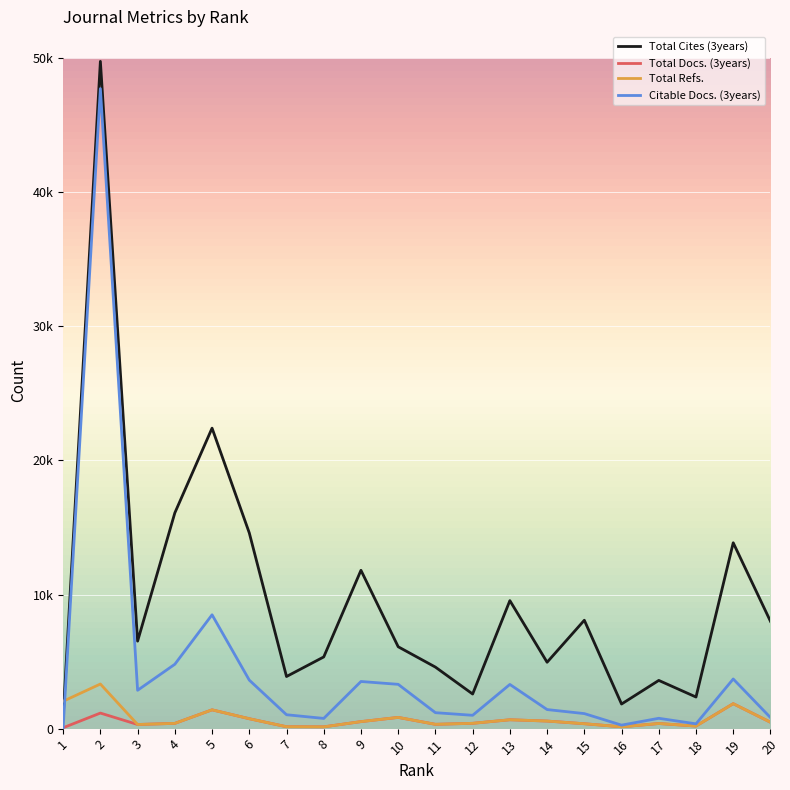

Where does the Total Docs. (3years) series first go above 396?

2